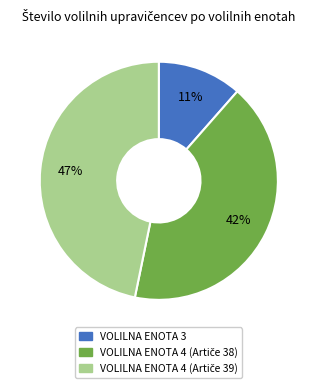

Which slice is the smallest?

VOLILNA ENOTA 3